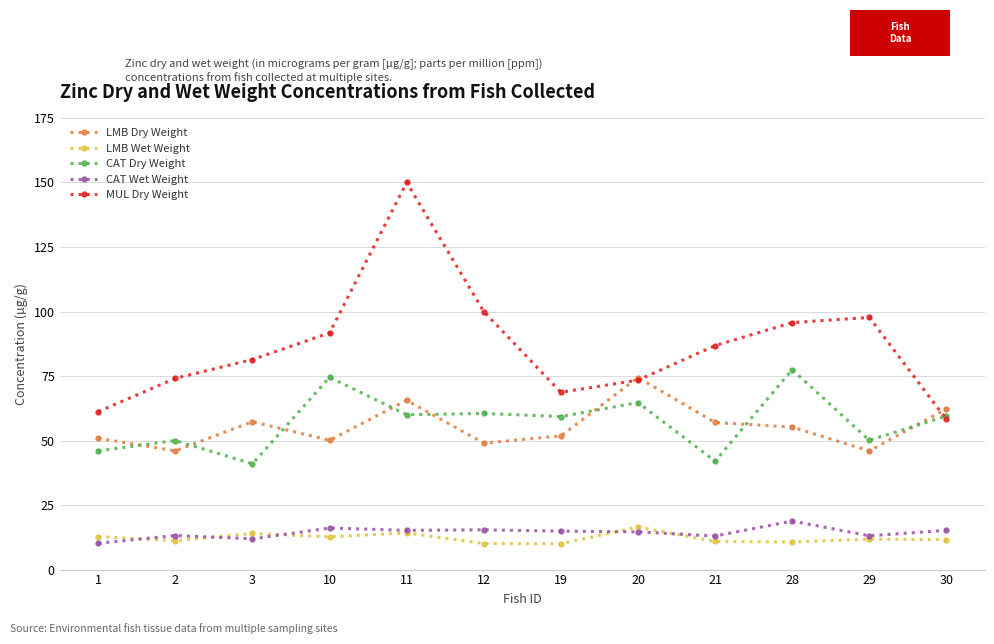

What is the spread (max minus min) of values at 11?

135.8